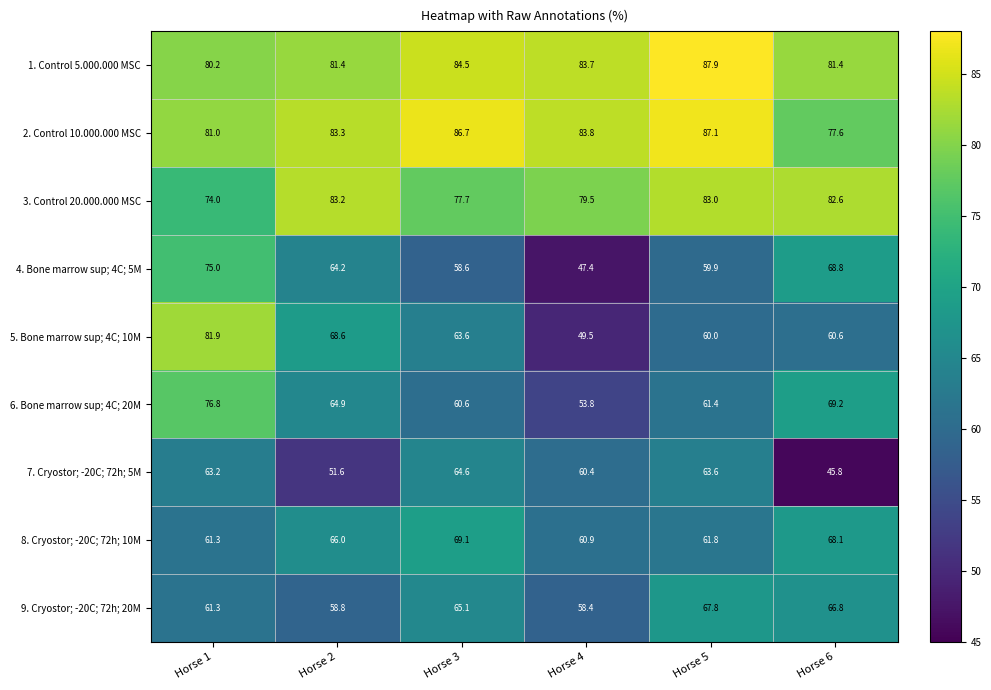

At how many categories does at least one series exceed 51?

6